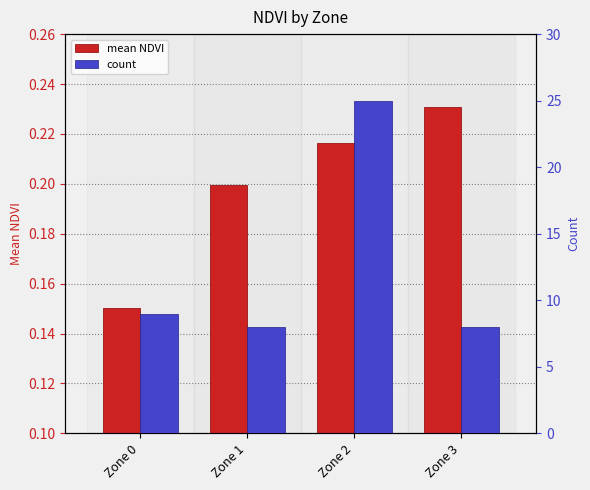

List the labels in order of count value, smallest first.

Zone 1, Zone 3, Zone 0, Zone 2